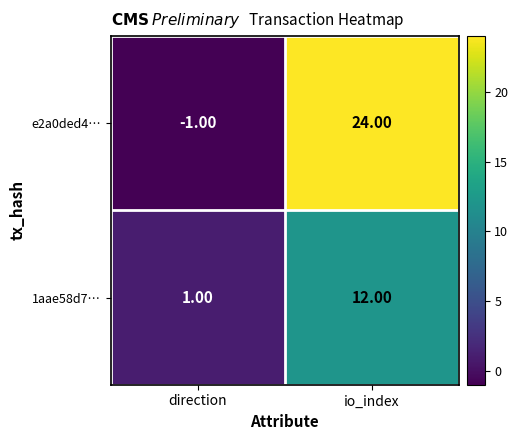

What is the average value of the e2a0ded4… series?

12